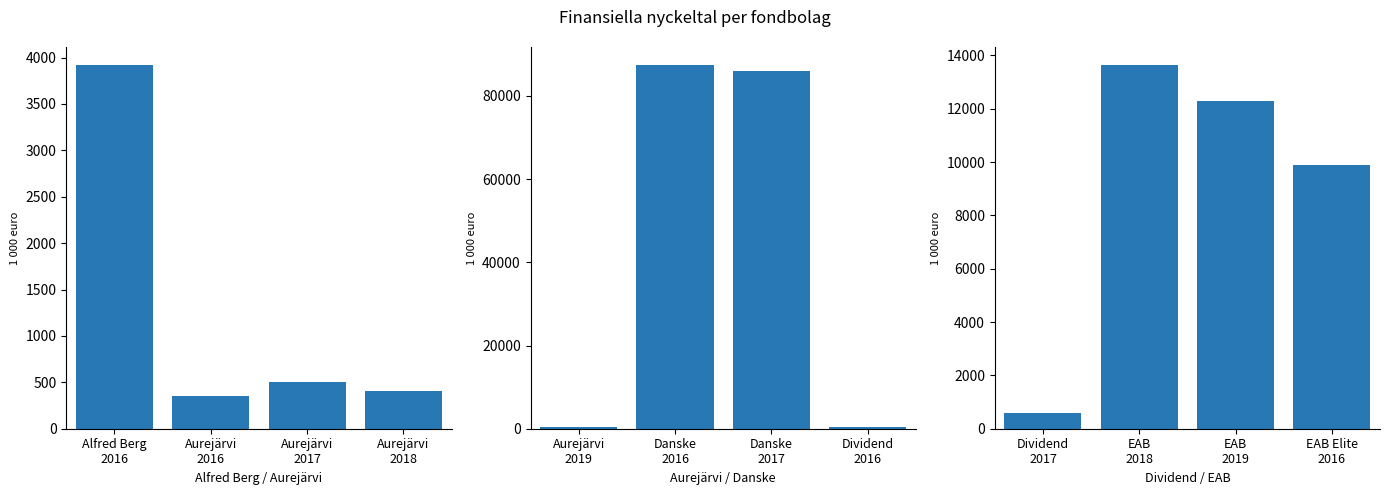

What is the label of the 3rd bar from the left?

EAB 2019